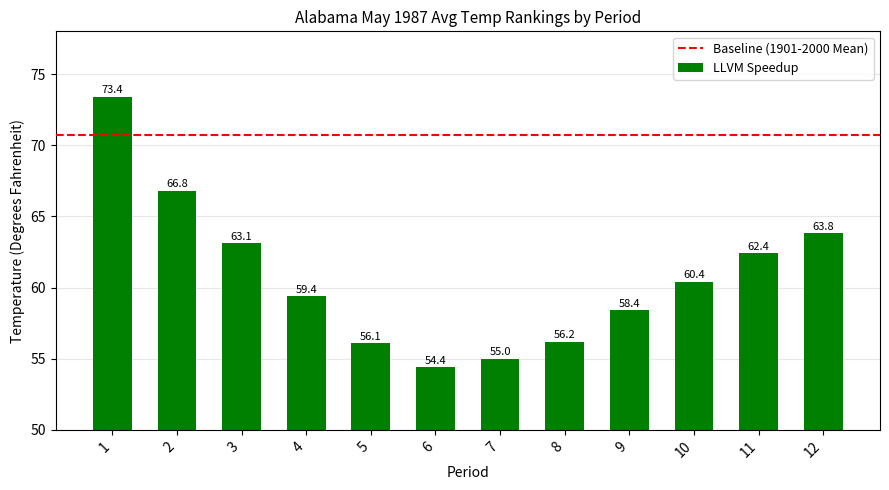

Which label corresponds to the smallest value in the chart?

6